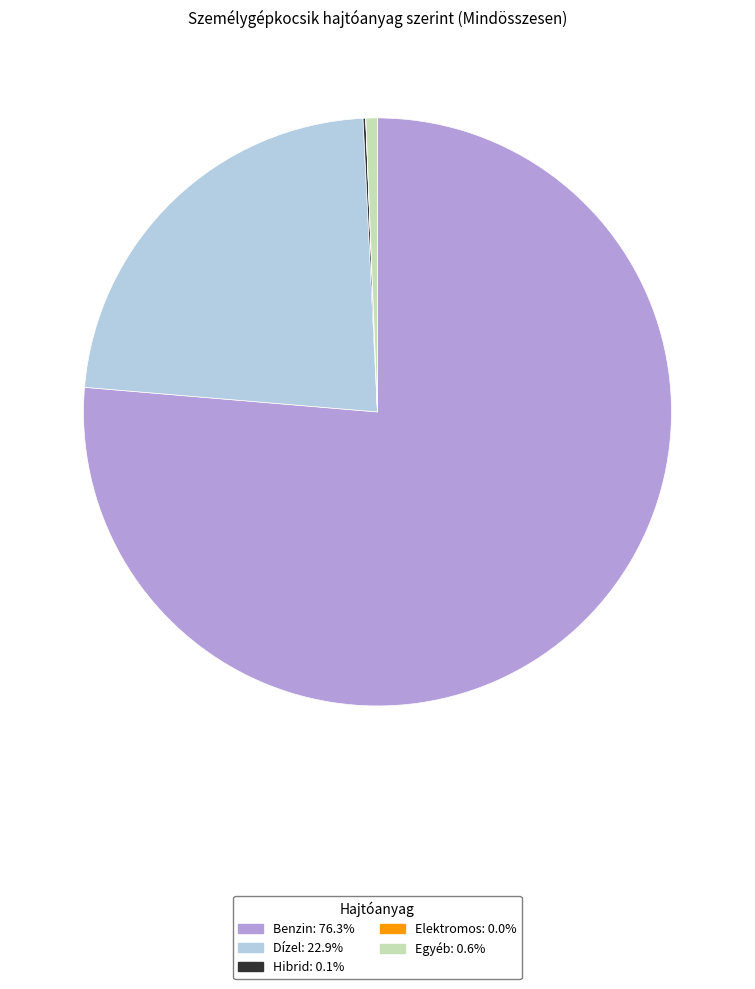

What is the largest slice in the pie chart?

Benzin